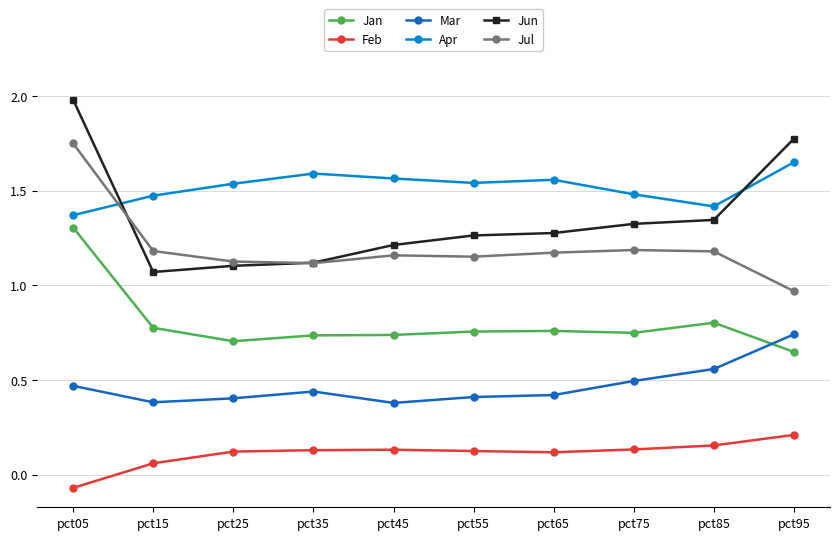

Which series has the widest spread of values?

Jun